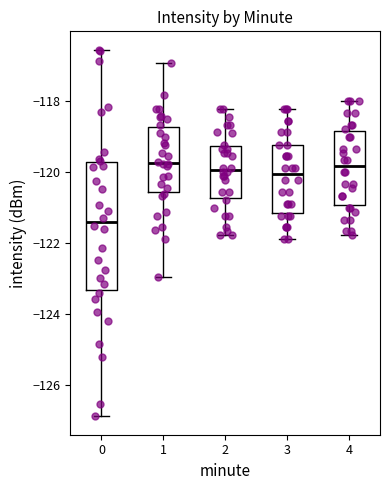

Which box's median line is the lowest?

0